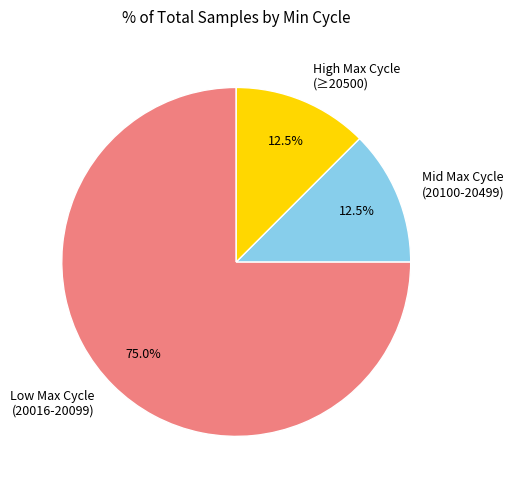

How many segments does this pie chart have?

3